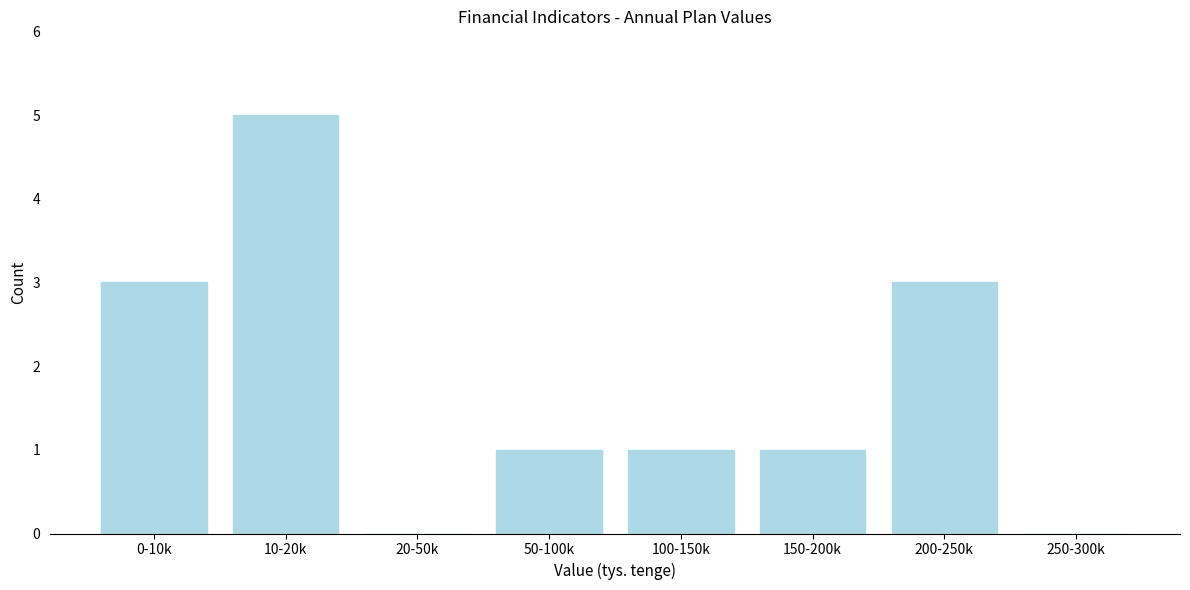

Reading right to left, extract all data points from this chart.

250-300k=0	200-250k=3	150-200k=1	100-150k=1	50-100k=1	20-50k=0	10-20k=5	0-10k=3